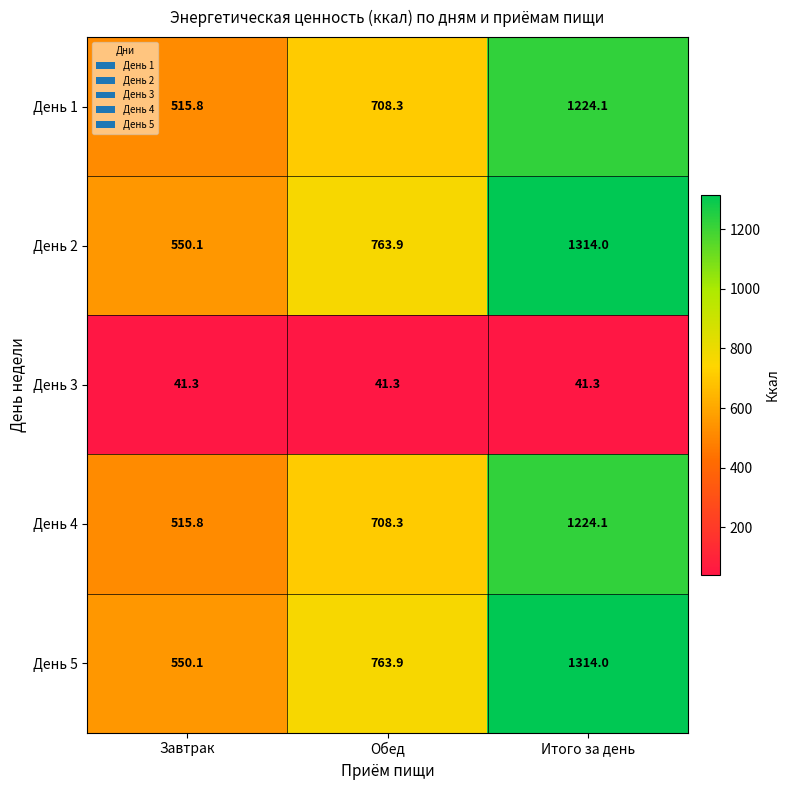

How many data points in День 1 are above 708?

2